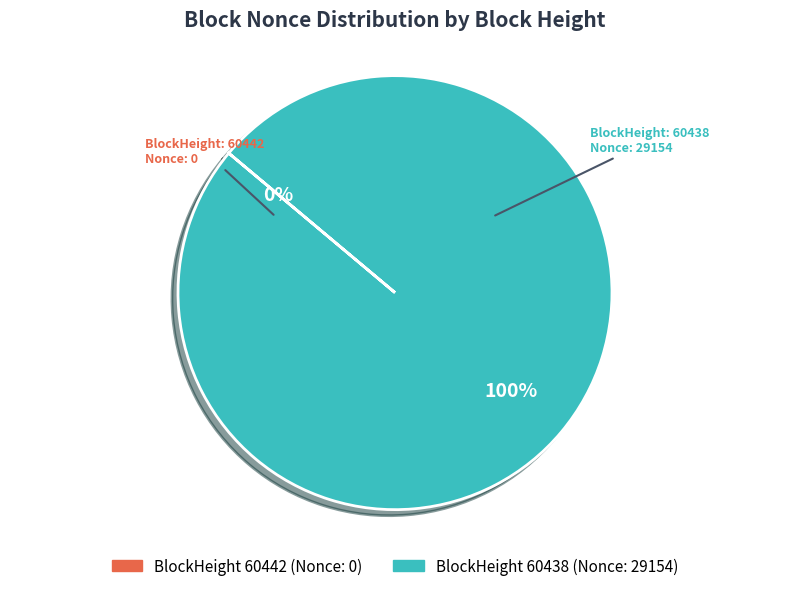

To the nearest percent, what is the average slice percentage?

50%